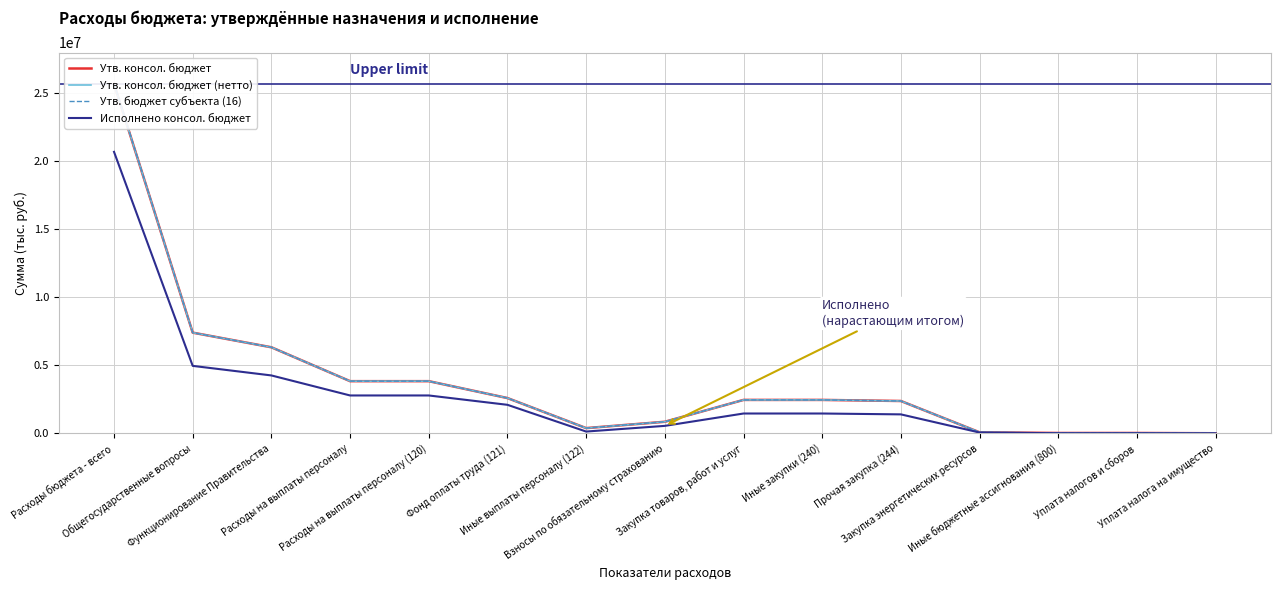

Which series has the largest total across all categories?

Утв. бюджет субъекта (16)